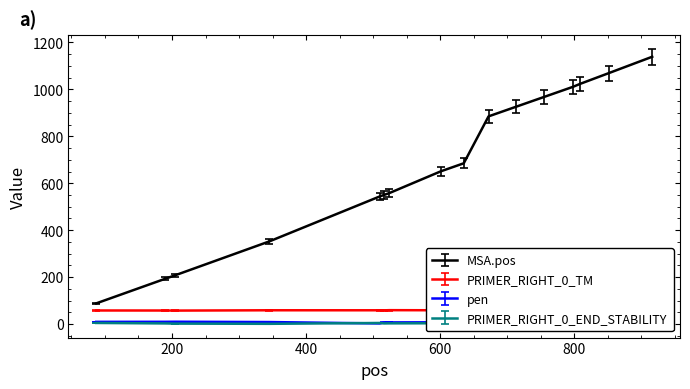

Between which two adjacent categories do PRIMER_RIGHT_0_END_STABILITY and pen first intersect?

345 and 510